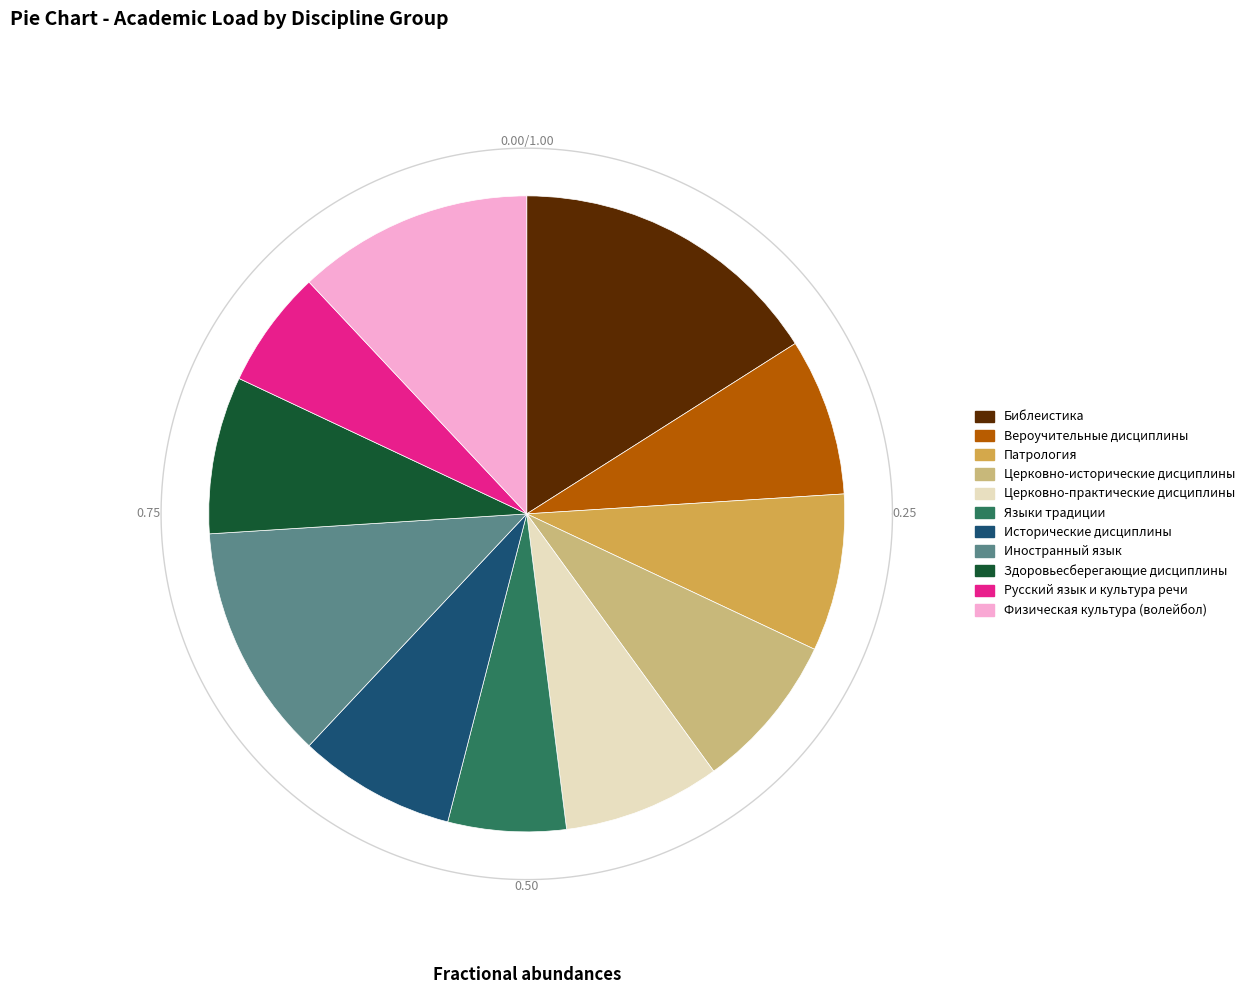

To the nearest percent, what percentage of the pie is Исторические дисциплины?

8%